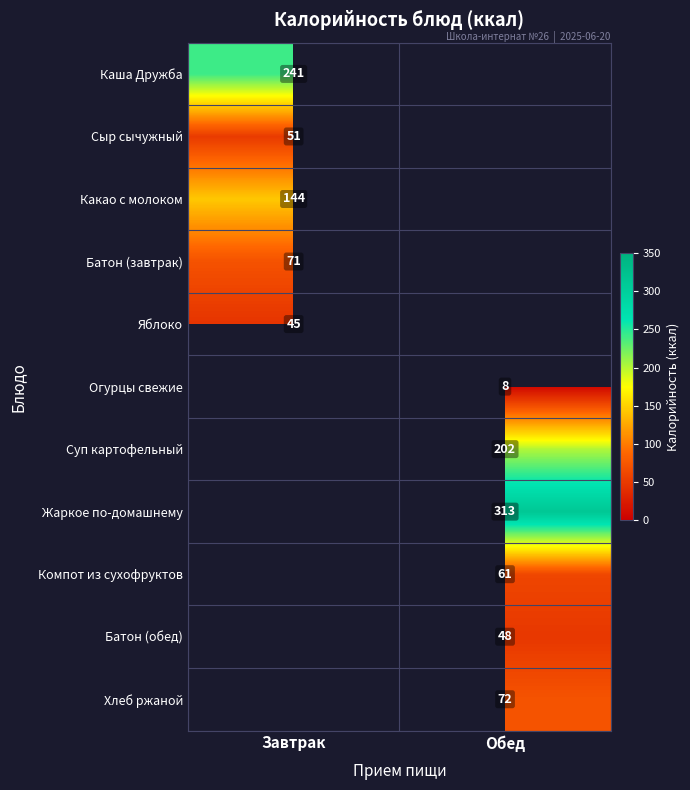

What is the greatest value displayed?

313.0